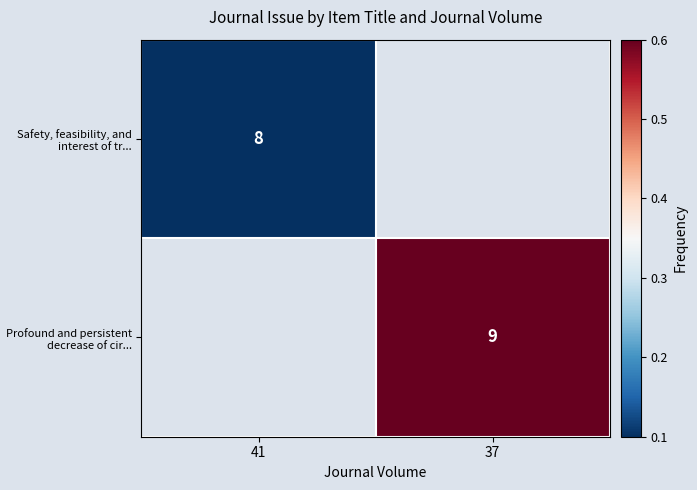

True or false: Profound and persistent decrease of cir... has a value of 9.0 at 37.

True